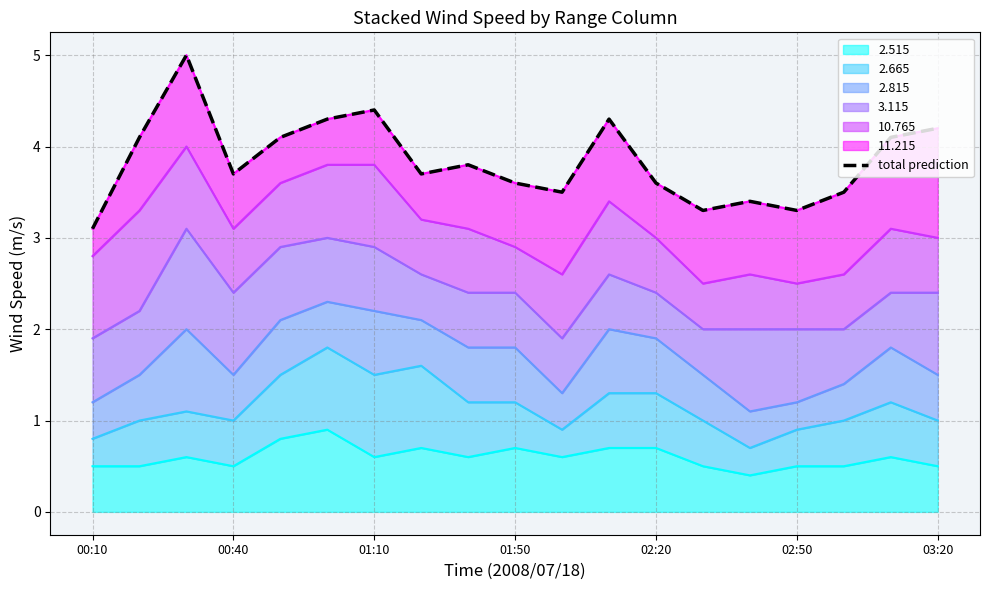

True or false: 2.515 has a value of 0.7 at 01:50.

True